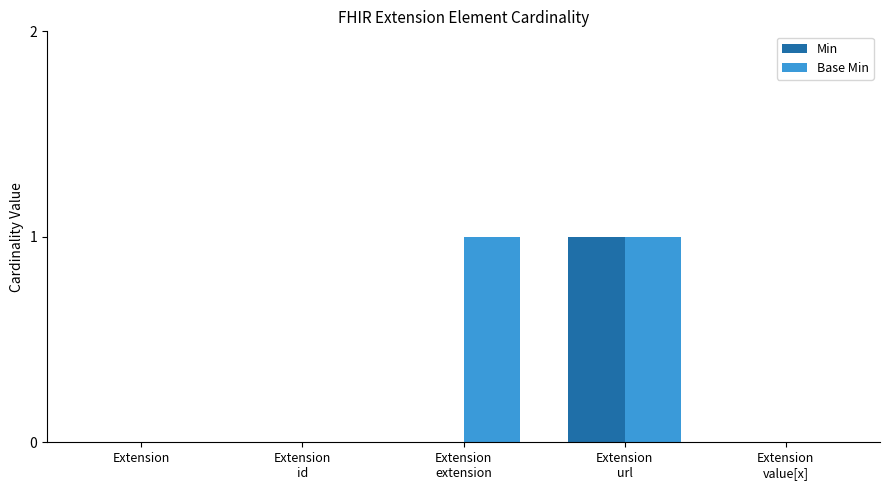

True or false: Base Min has a value of 1 at Extension.

False